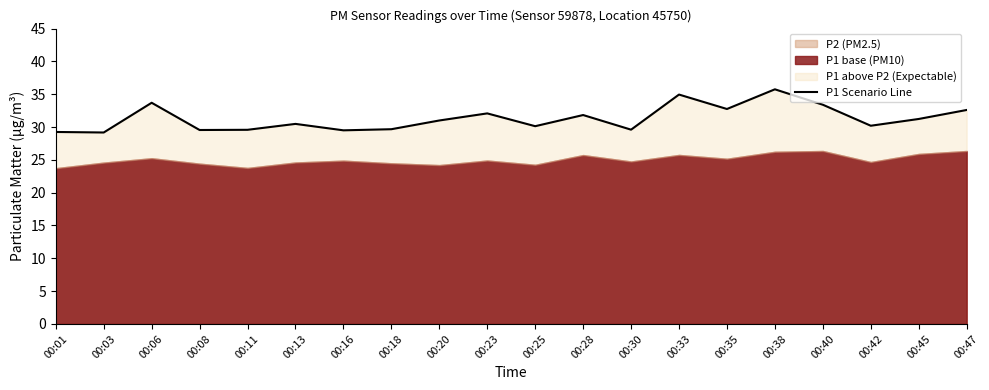

True or false: the data shows 45.6 at 00:18.

False